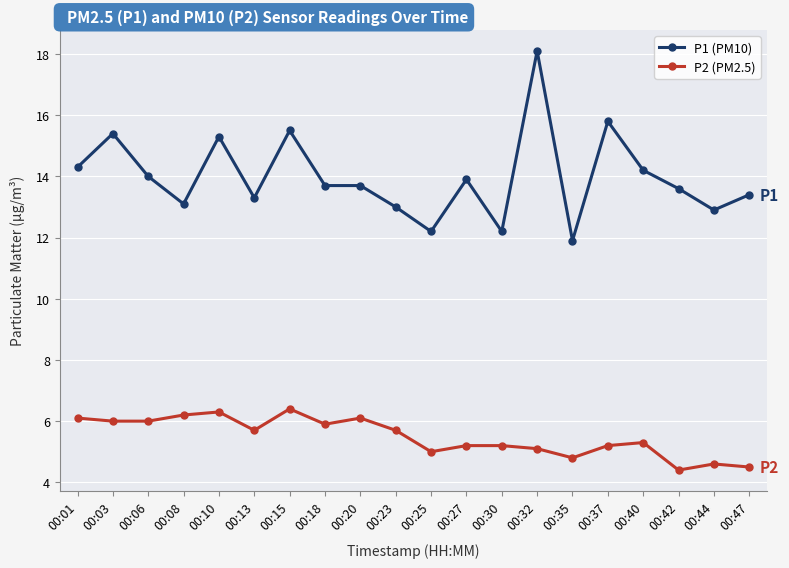

Which series has the largest range (max minus min)?

P1 (PM10)